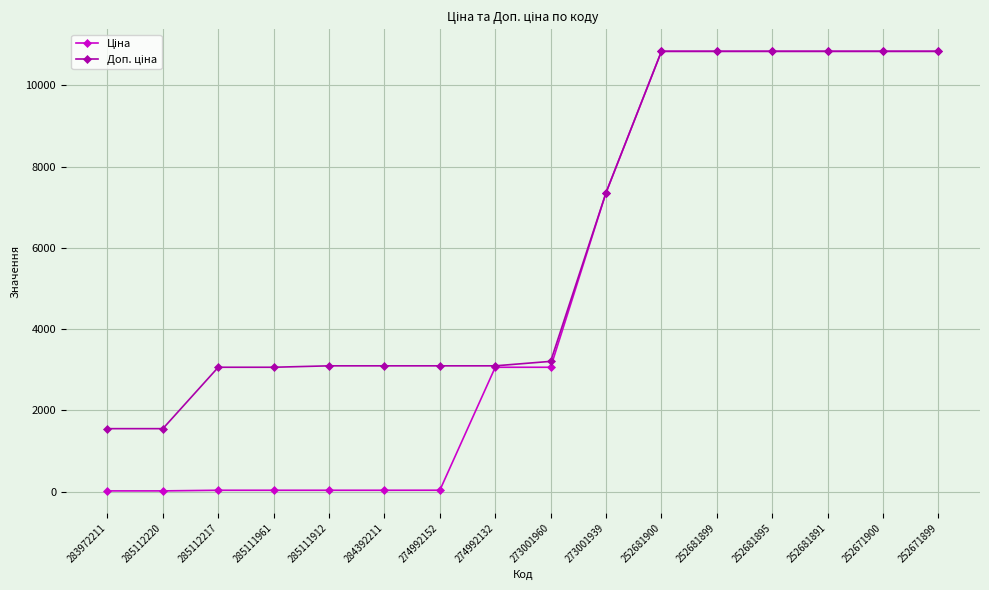

How many data points does each series have?

16